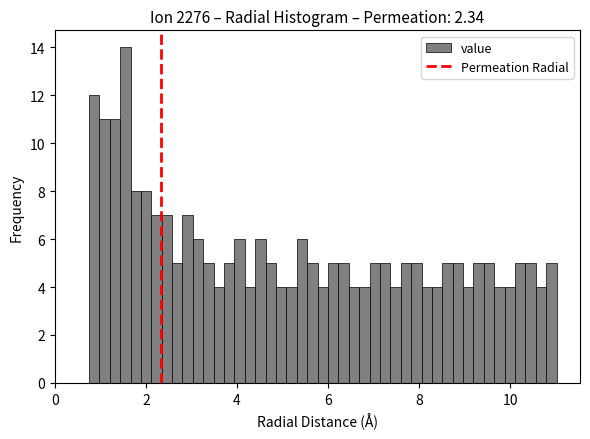

Read against the x-axis, roughly where is the centre of the tallest bar?

1.6